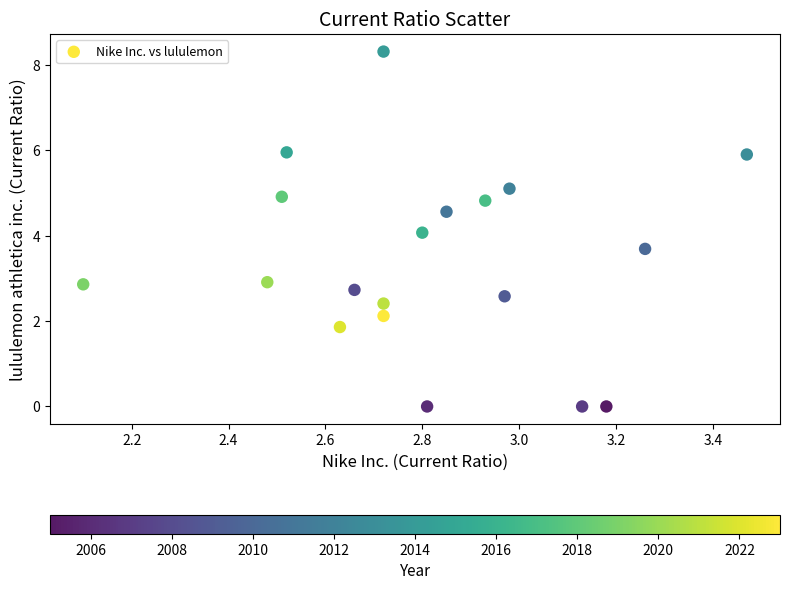

What is the range of X values (max minus min)?

1.4